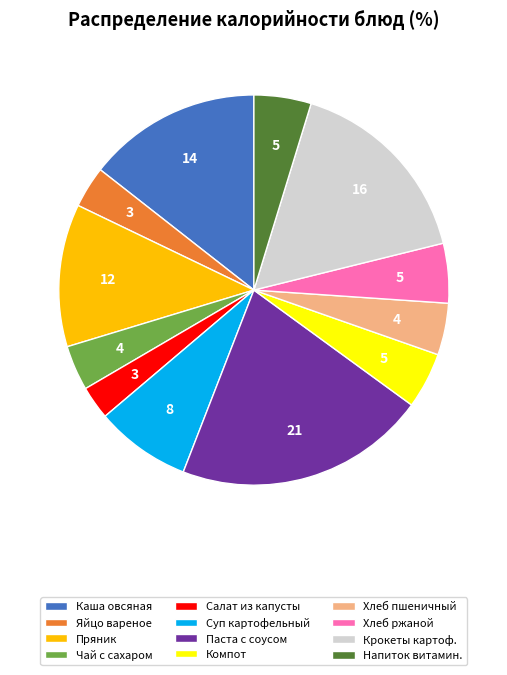

How many segments does this pie chart have?

12